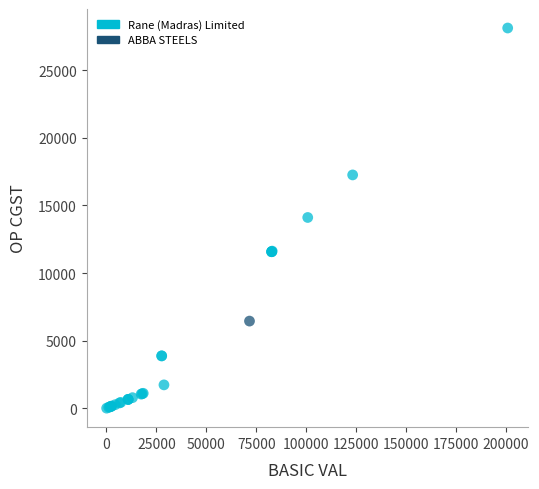

What are all the series names shown in the legend?

Rane (Madras) Limited, ABBA STEELS